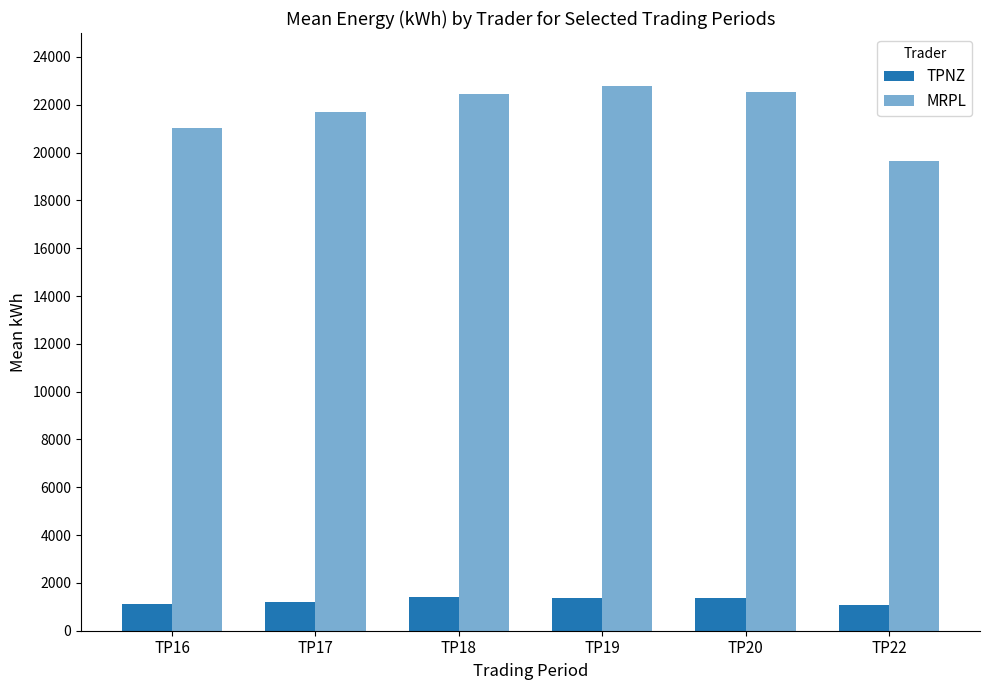

Reading right to left, list all the values displayed in this chart.

TPNZ: 1083.0	1377.1	1366.0	1403.1	1200.7	1123.0
MRPL: 19662.0	22539.0	22792.0	22461.0	21681.0	21041.0